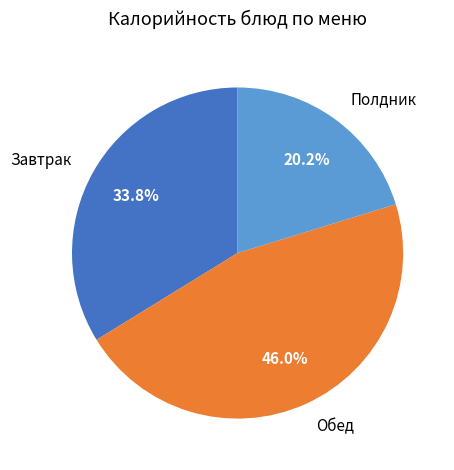

Between Завтрак and Обед, which is larger?

Обед